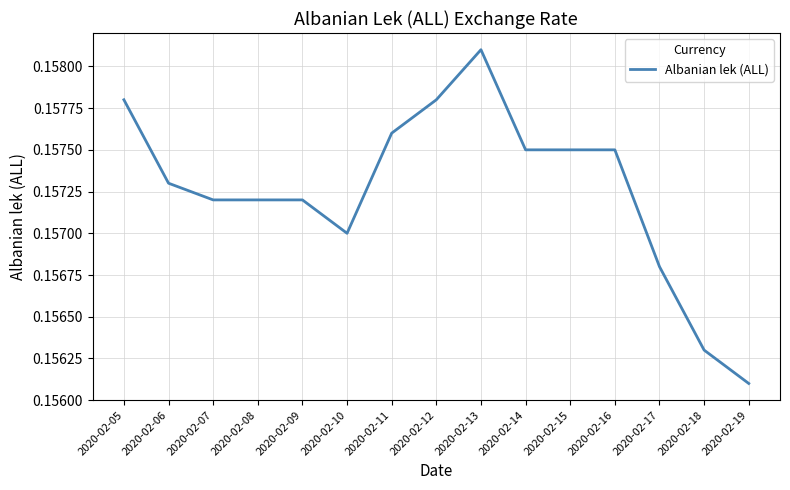

At which category does the chart reach its peak across all series?

2020-02-13